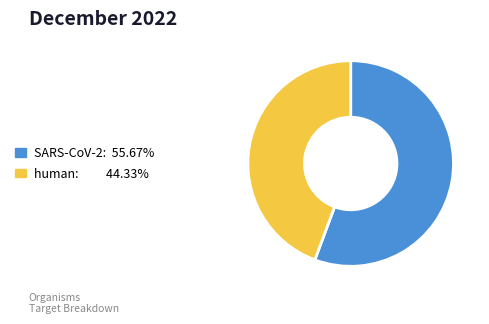

True or false: human accounts for 57% of the total.

False